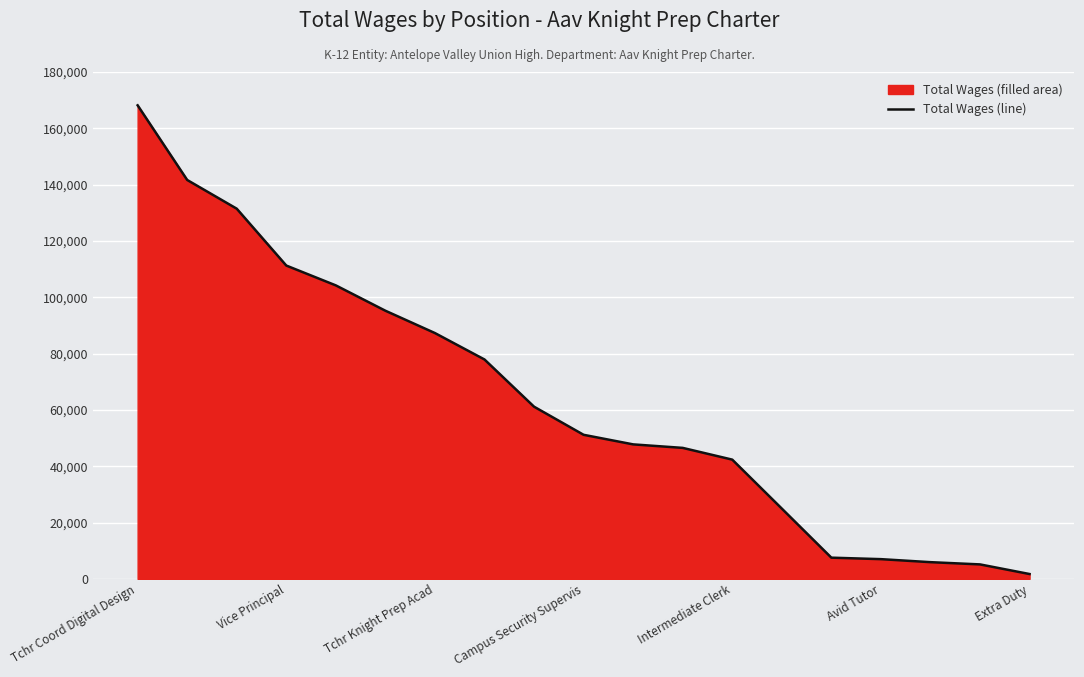

At which label is the value closest to 84945?

Tchr Knight Prep Acad